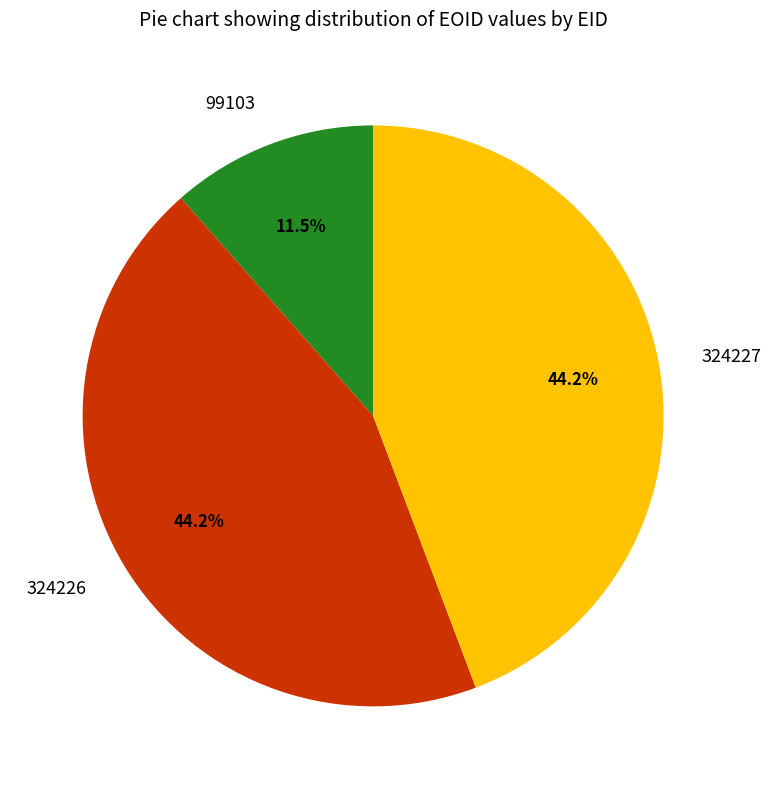

What is the ratio of the value at 324226 to the value at 324227?

1.0